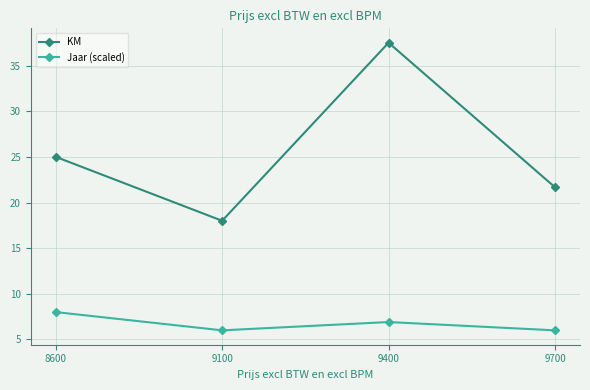

True or false: Jaar (scaled) and KM cross at least once.

False